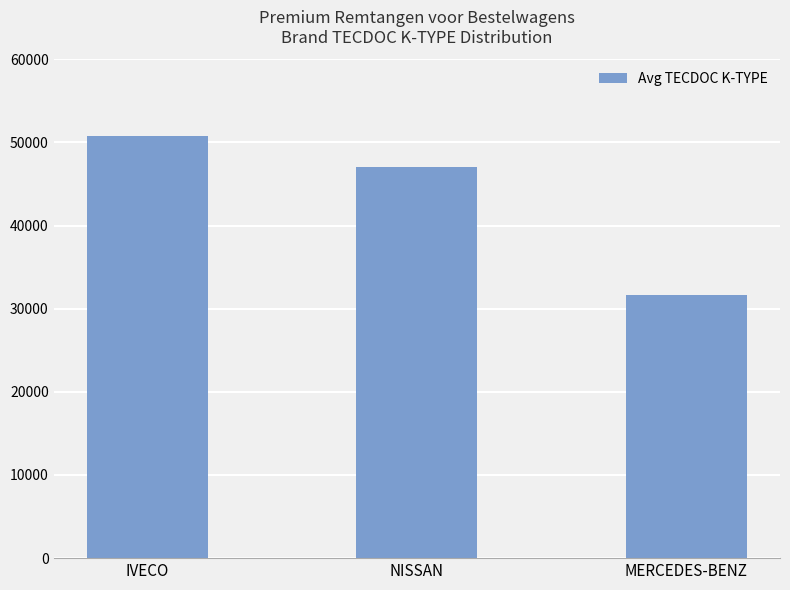

What is the greatest value displayed?

50831